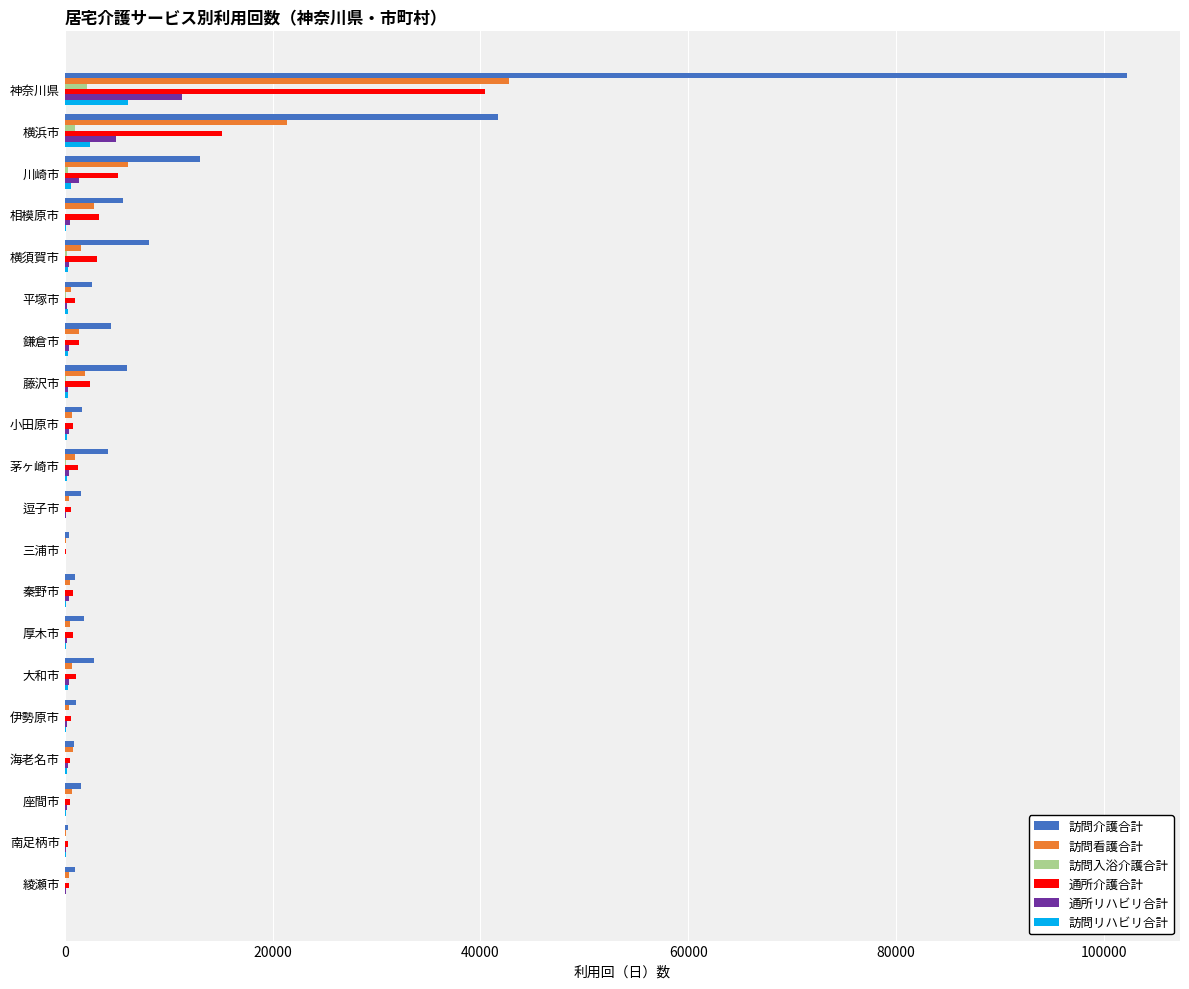

Is the value of 訪問介護合計 at 平塚市 greater than the value of 訪問リハビリ合計 at 小田原市?

Yes